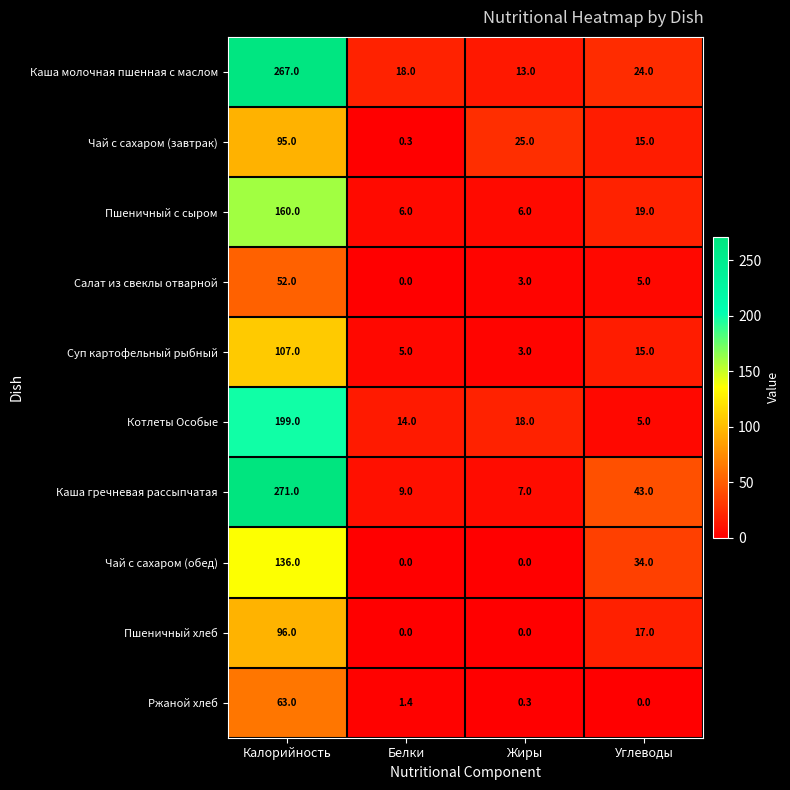

Which category has the highest value in the Салат из свеклы отварной series?

Калорийность